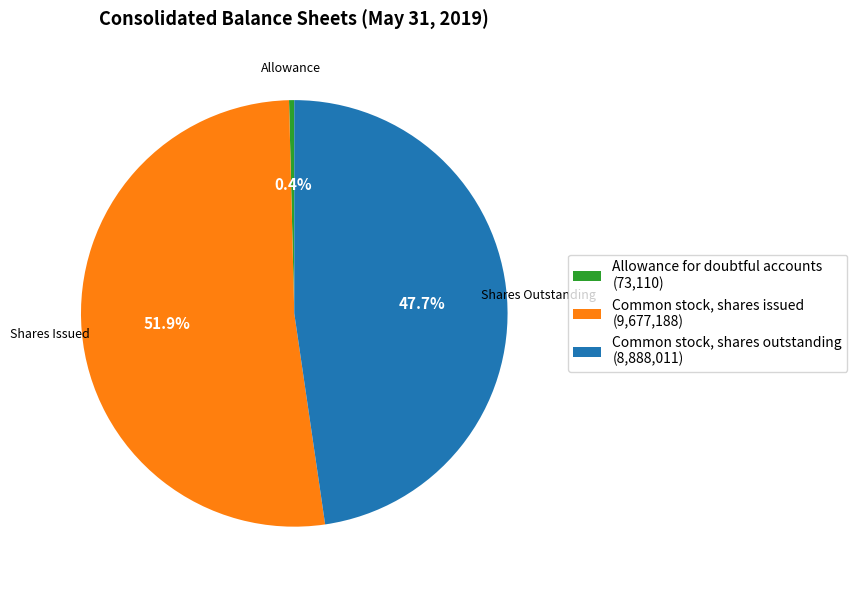

Rank the categories by value from lowest to highest.

Allowance for doubtful accounts, Common stock, shares outstanding, Common stock, shares issued